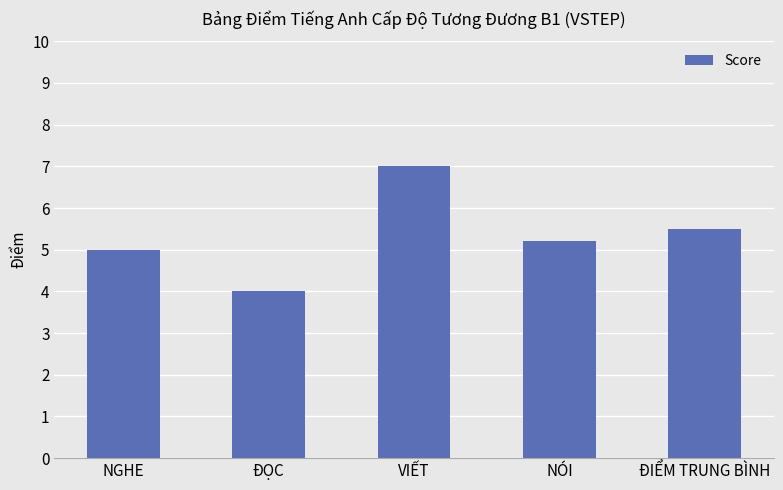

The value at ĐIỂM TRUNG BÌNH is 1.3. True or false?

False